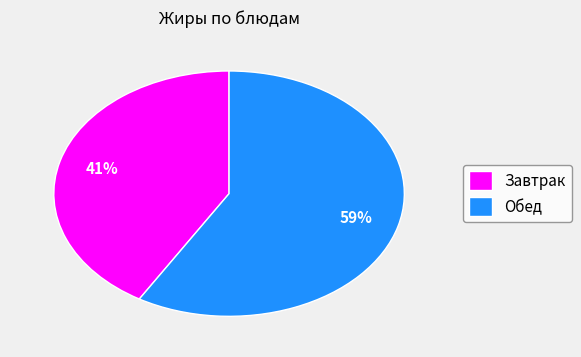

Rank the categories by value from lowest to highest.

Завтрак, Обед